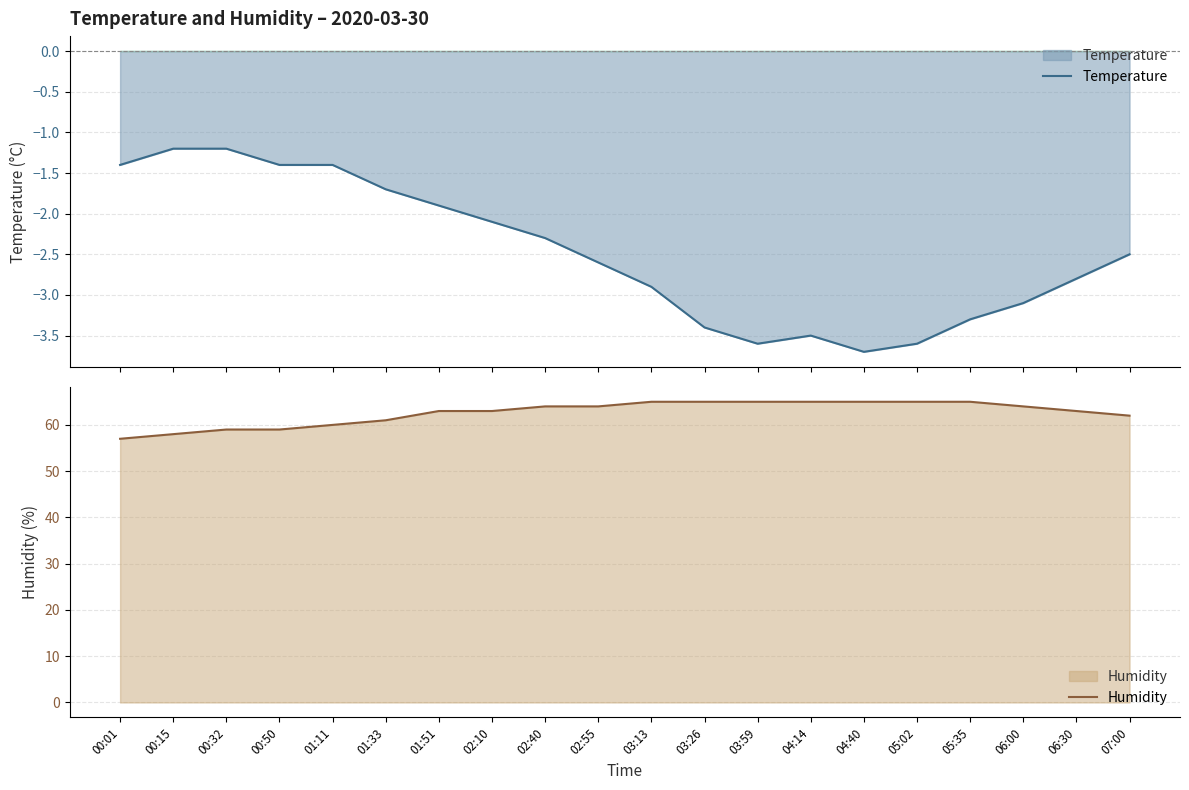

What are all the series names shown in the legend?

Temperature, Humidity